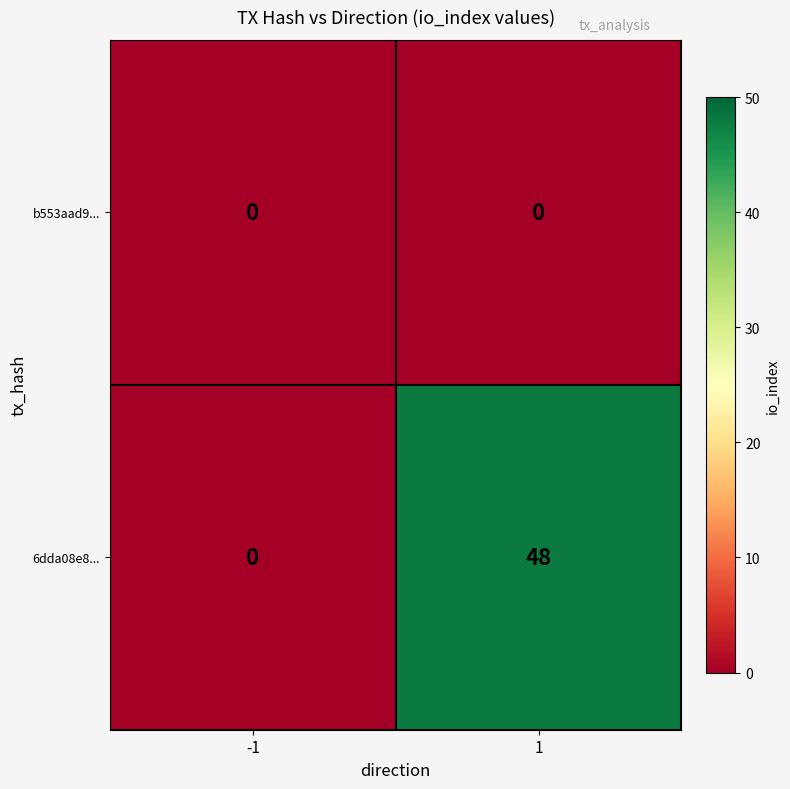

Rank the series by their maximum value, from highest to lowest.

6dda08e8..., b553aad9...